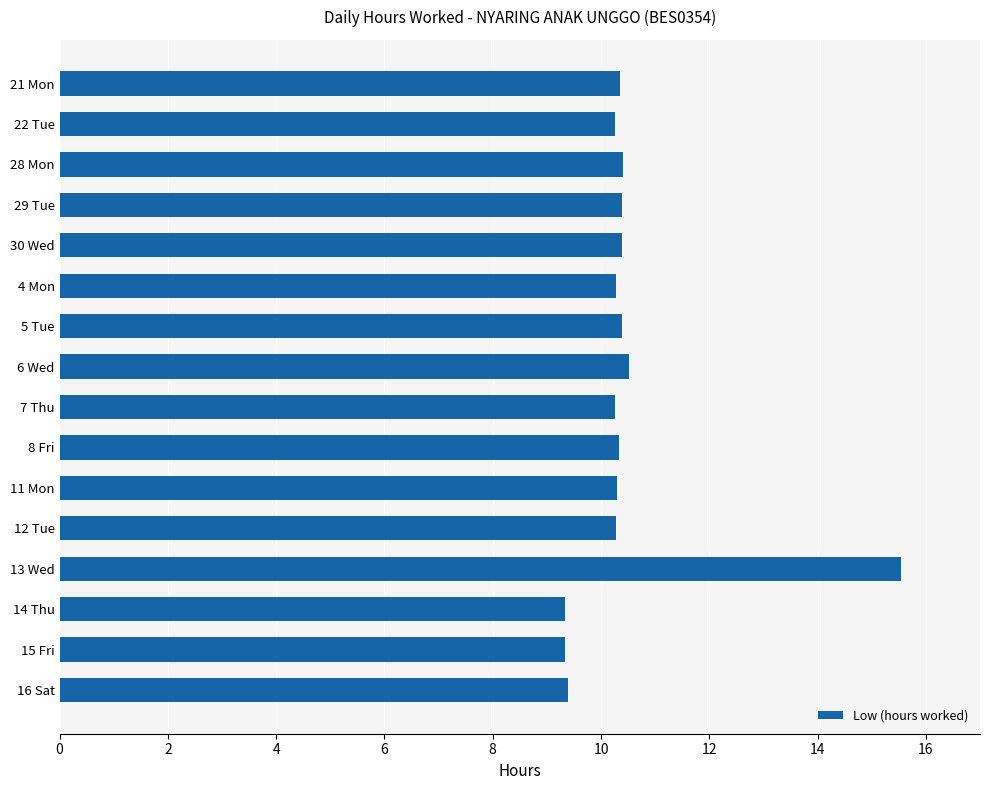

What is the maximum value shown in the chart?

15.6